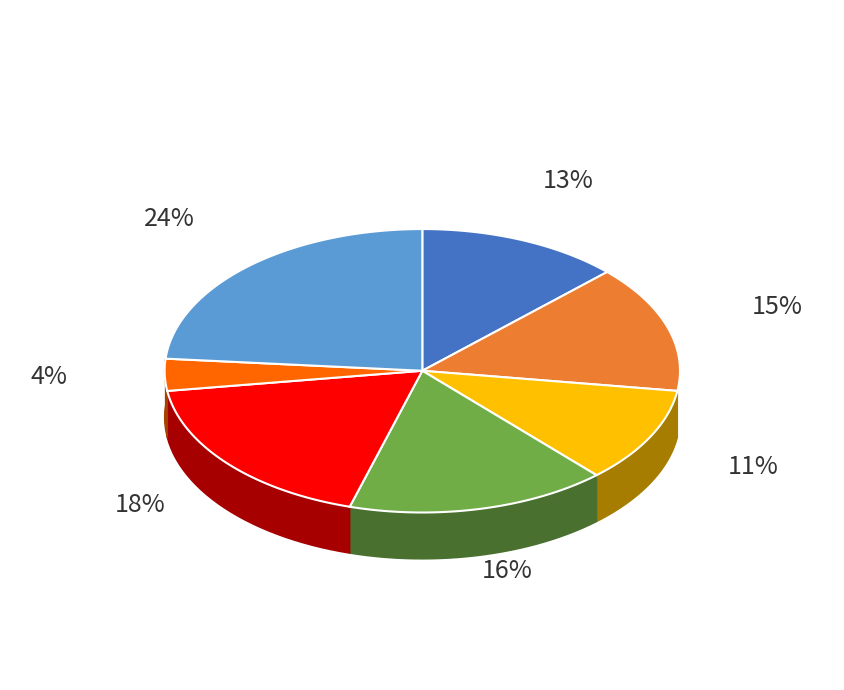

The Žebro Jan slice represents 1% of the pie. True or false?

False